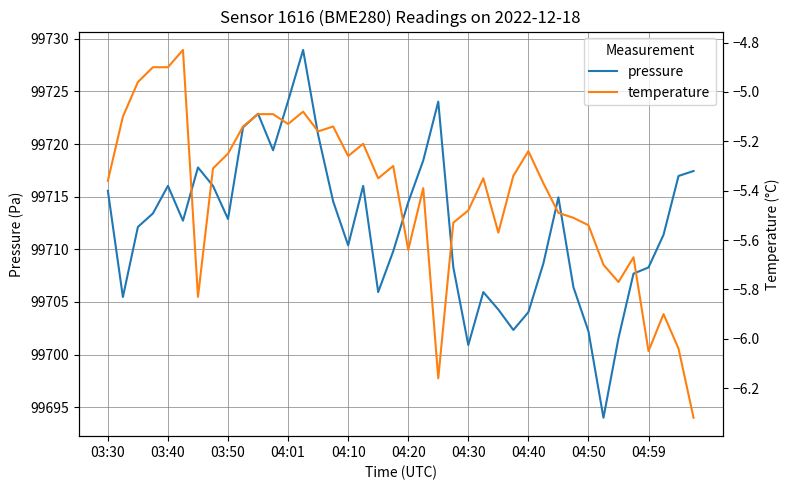

True or false: temperature and pressure intersect in this chart.

False